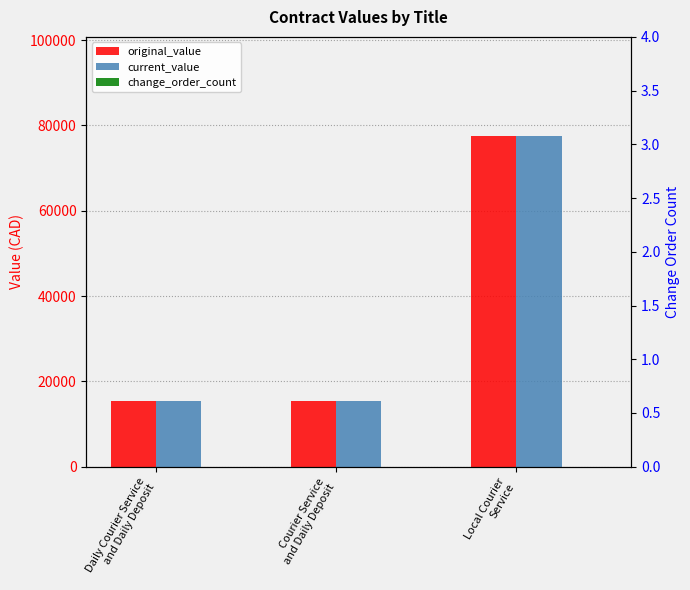

At which category is the sum across all series the highest?

Local Courier
Service